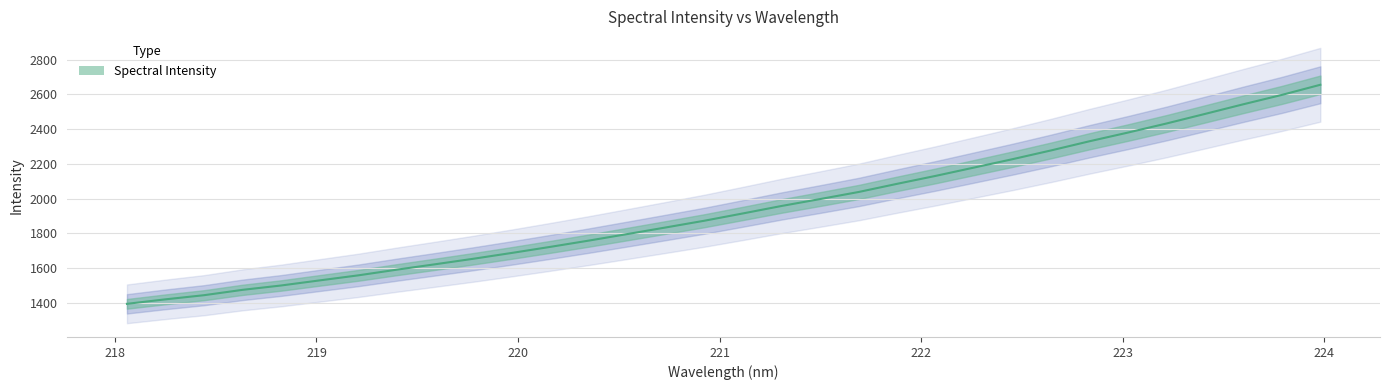

Reading left to right, what are all the values shown in this chart?

218.0596=1393.7	218.2508=1419.6	218.442=1443.4	218.6332=1474.3	218.8244=1499.3	219.0156=1528.6	219.2067=1557.6	219.3979=1590.3	219.589=1621.6	219.7801=1653.5	219.9712=1687.1	220.1623=1722.1	220.3533=1758.2	220.5444=1795.8	220.7354=1833.9	220.9264=1872.5	221.1174=1914.5	221.3083=1957.3	221.4993=1997.0	221.6902=2037.7	221.8812=2084.7	222.0721=2130.4	222.263=2178.4	222.4538=2226.6	222.6447=2276.9	222.8355=2329.7	223.0264=2379.8	223.2172=2431.8	223.408=2486.9	223.5987=2542.6	223.7895=2596.4	223.9802=2654.7